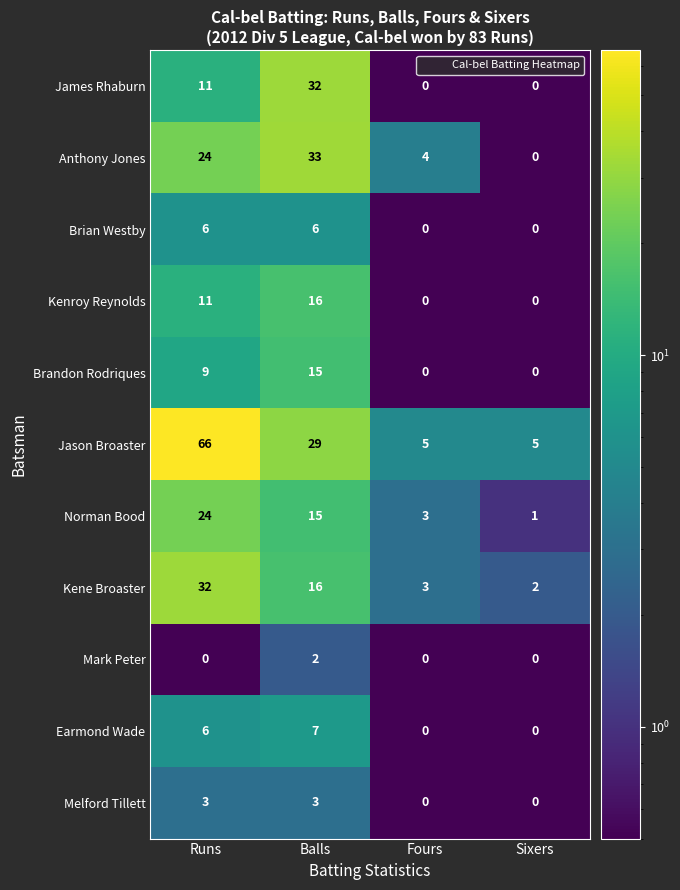

What is the difference between the highest and lowest values at Sixers?

5